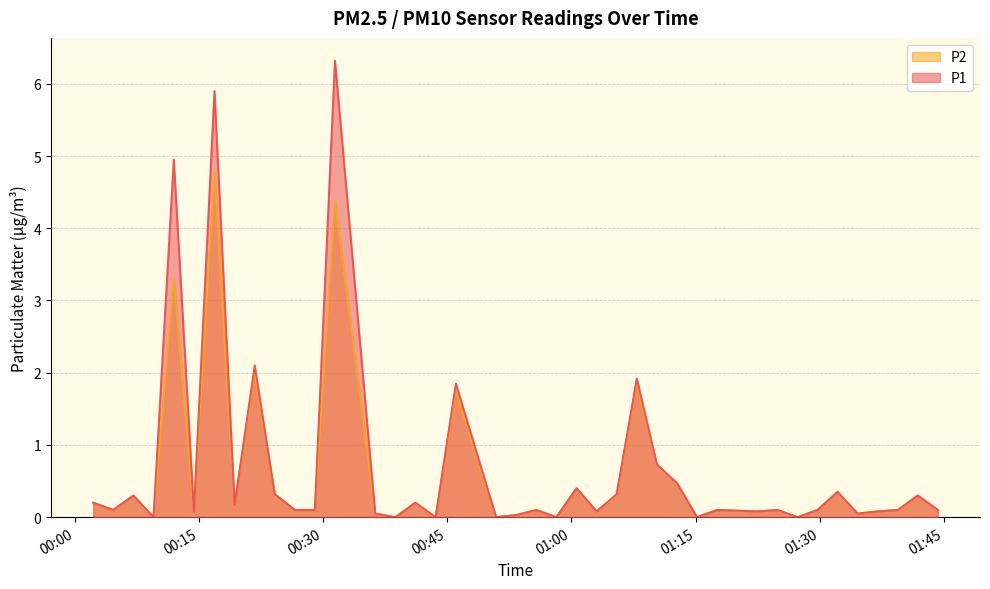

How many data points in P1 are above 0?

33